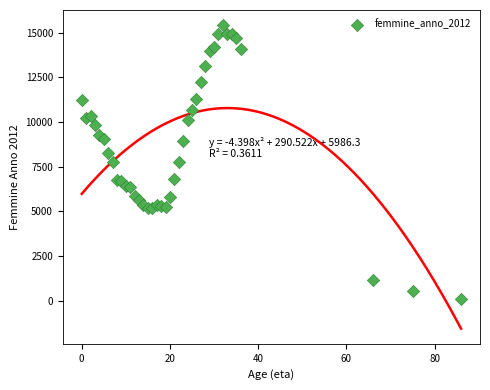

What is the range of X values (max minus min)?

86